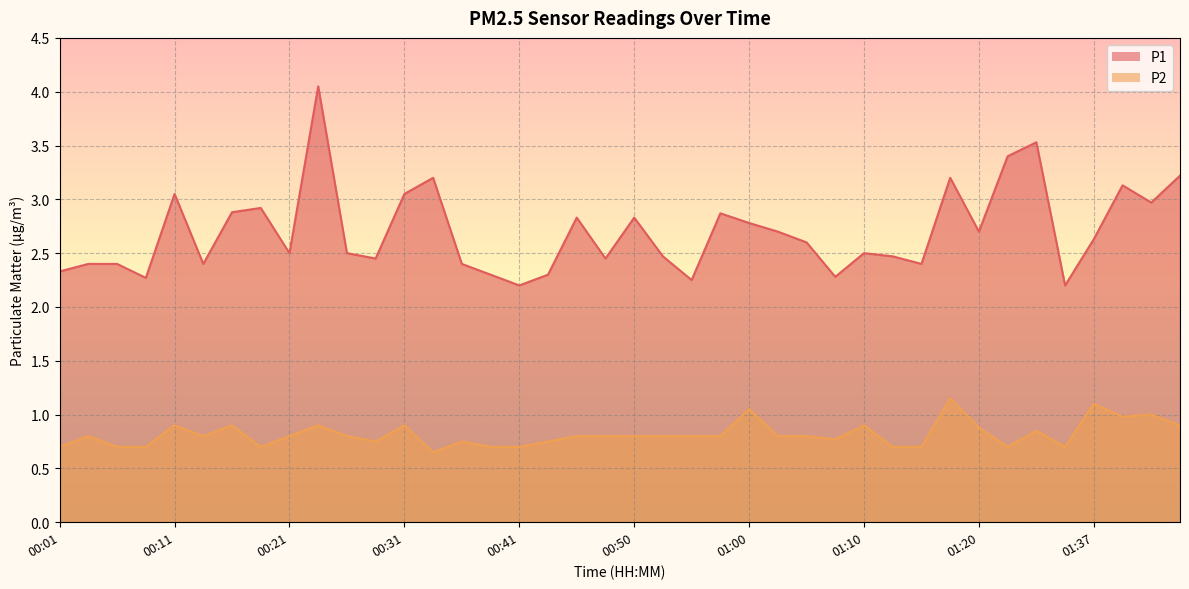

Rank the series by their maximum value, from highest to lowest.

P1, P2